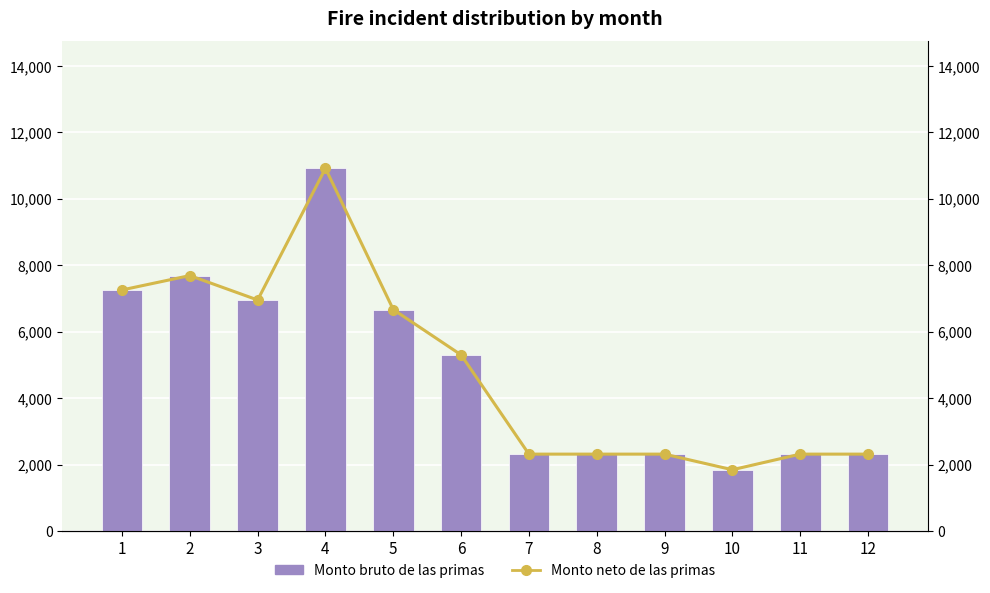

At 12, list the series in order from largest to smallest.

Monto bruto de las primas, Monto neto de las primas